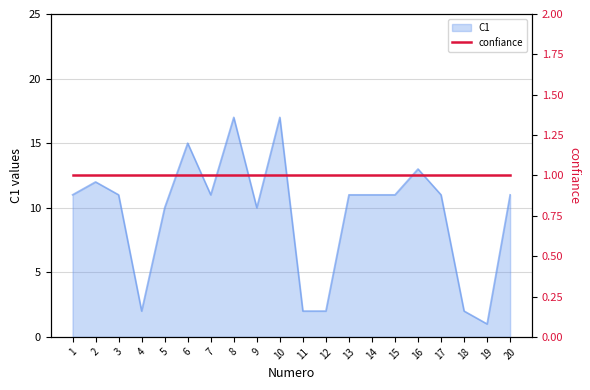

How many points are lower than both their immediate neighbors (excluding endpoints)?

4